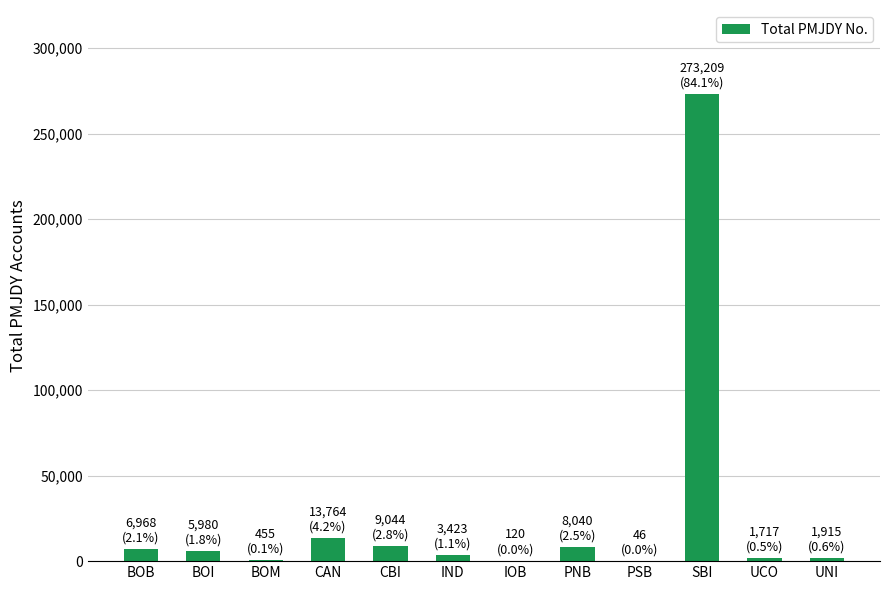

At which category does the chart reach its peak across all series?

SBI